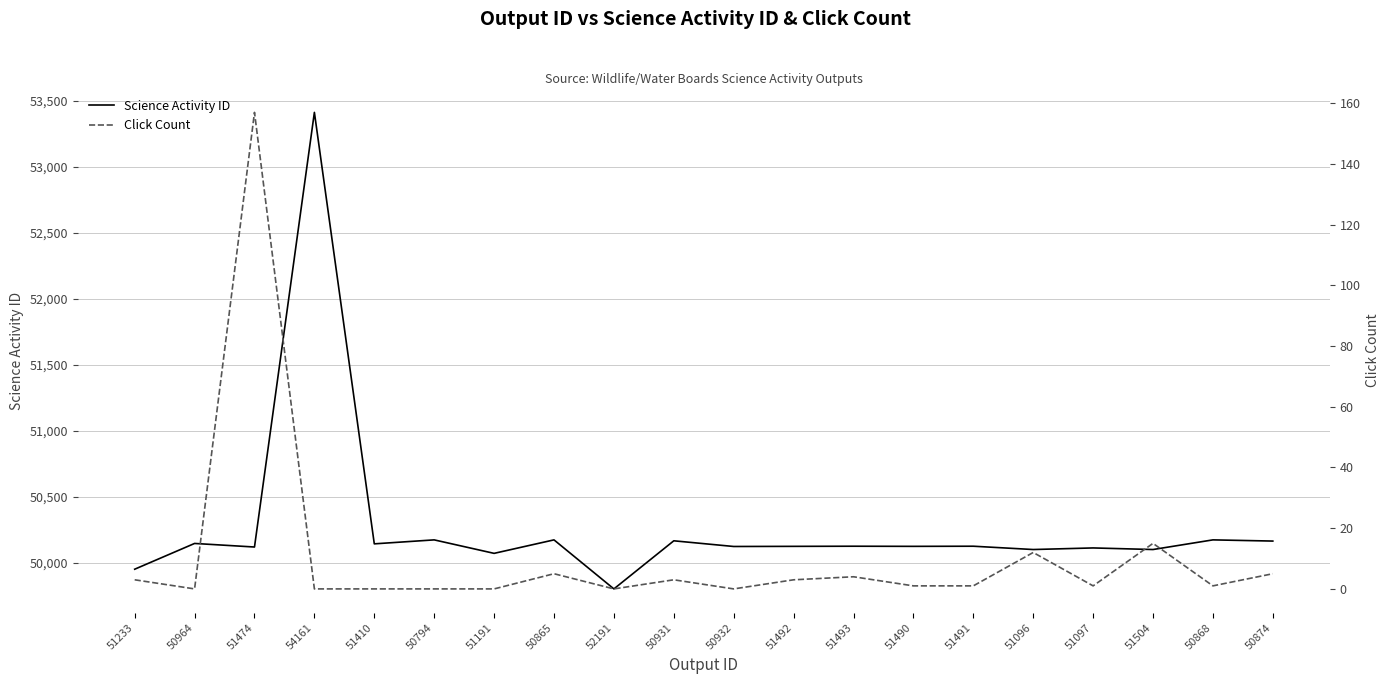

At which category is the sum across all series the highest?

54161